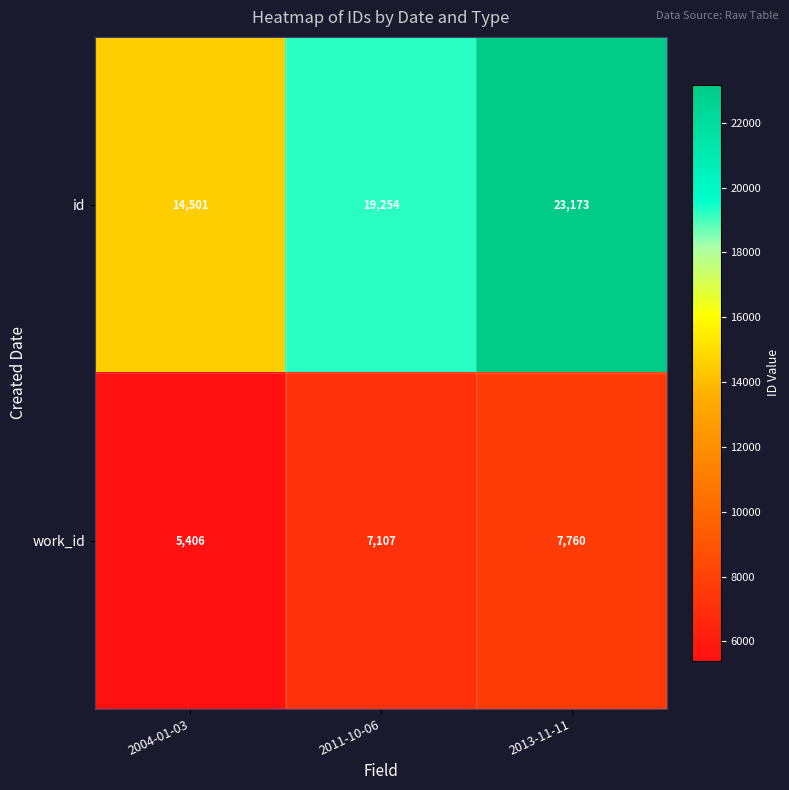

How many work_id values are between 5406 and 7760?

3